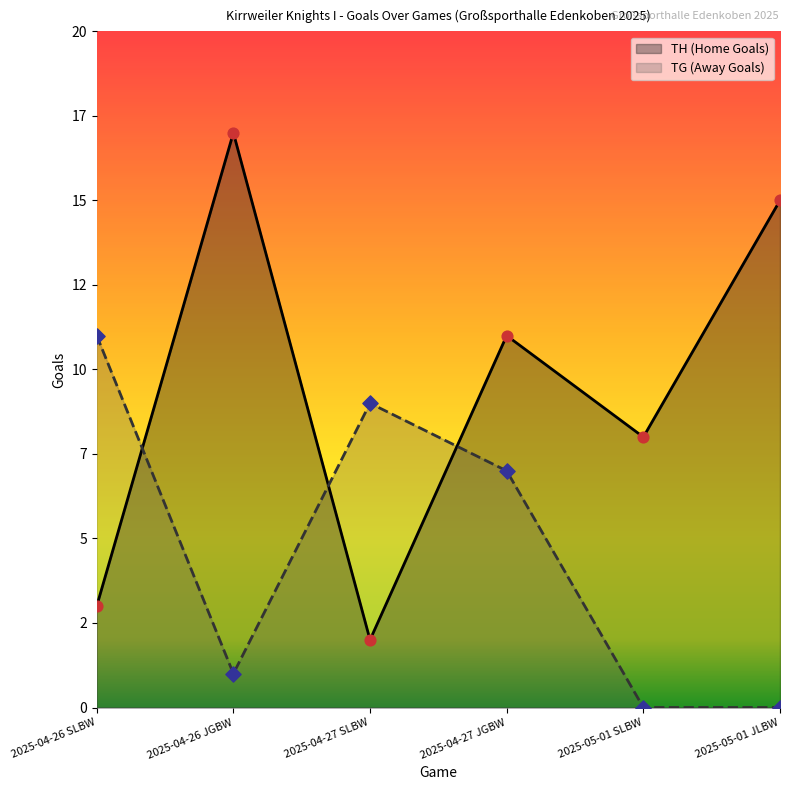

At how many categories does at least one series exceed 11?

2